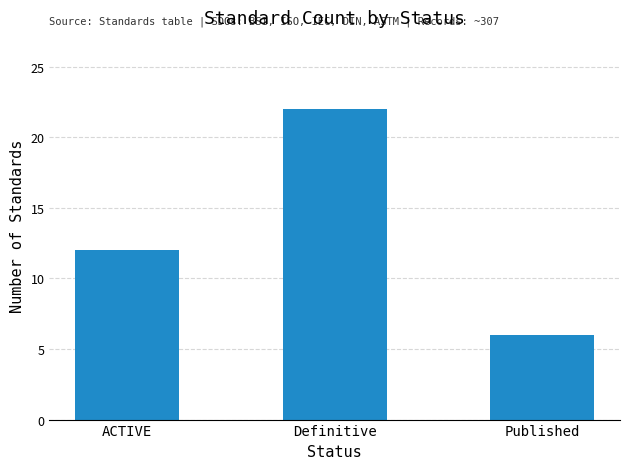

List the labels in order of value, smallest first.

Published, ACTIVE, Definitive